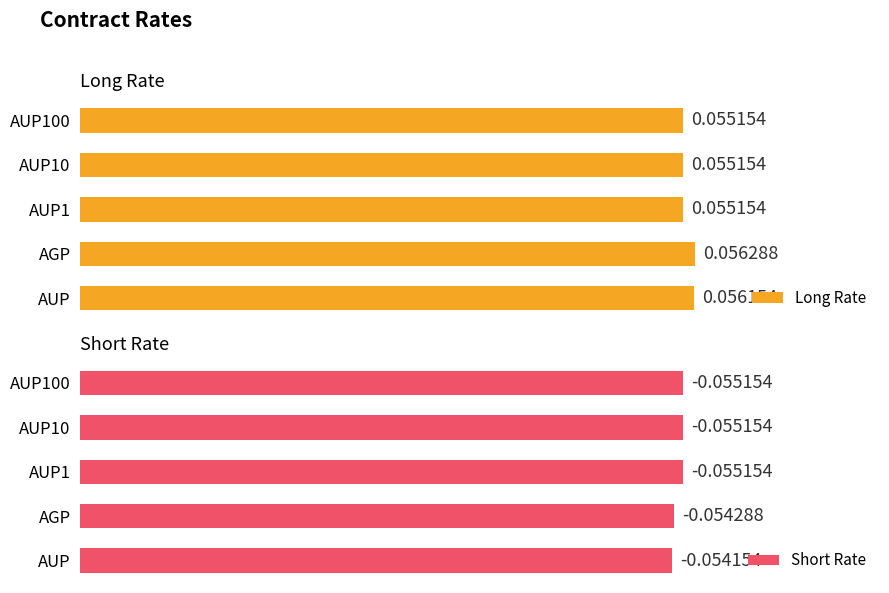

At which category is the sum across all series the highest?

1